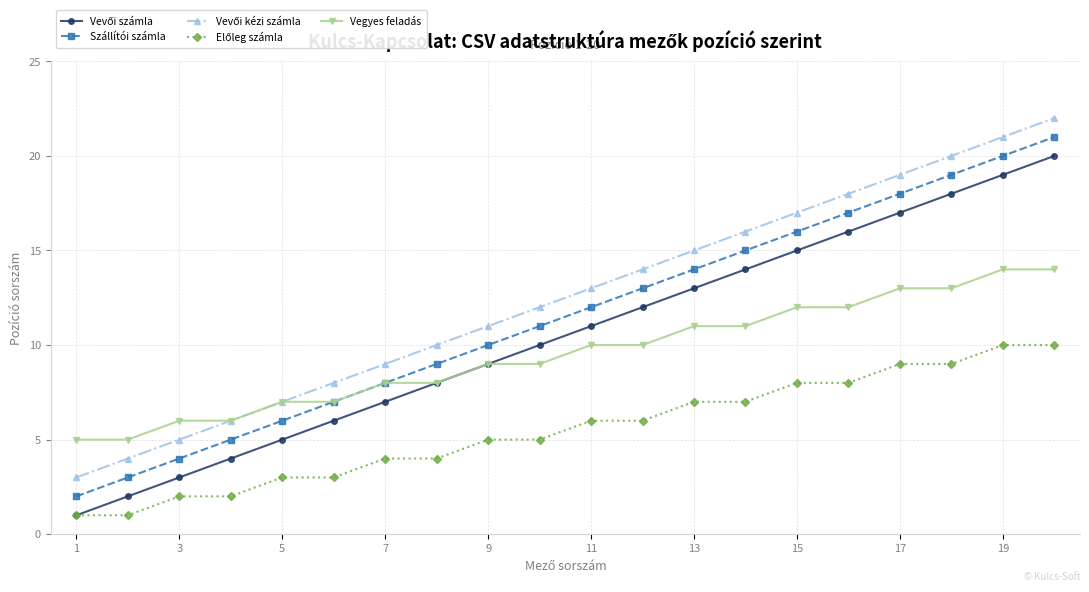

What is the highest value of the Szállítói számla series?

21